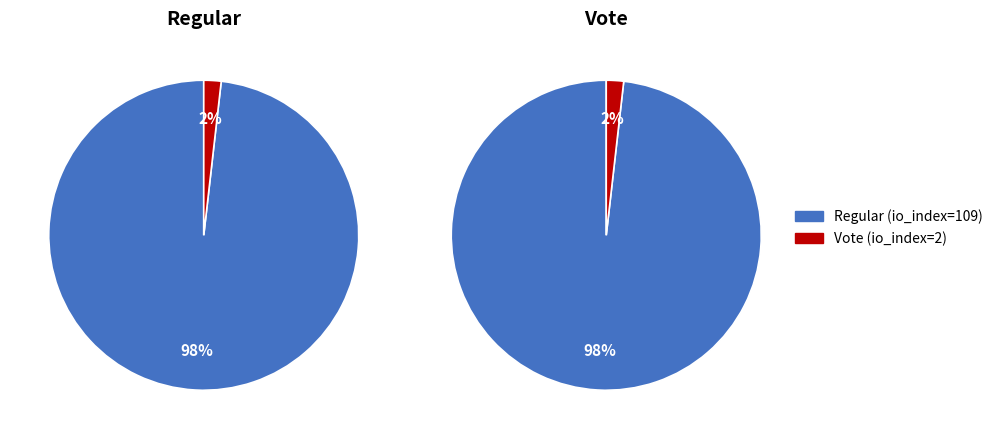

Which category has the smallest portion of the pie?

Vote (io_index=2)